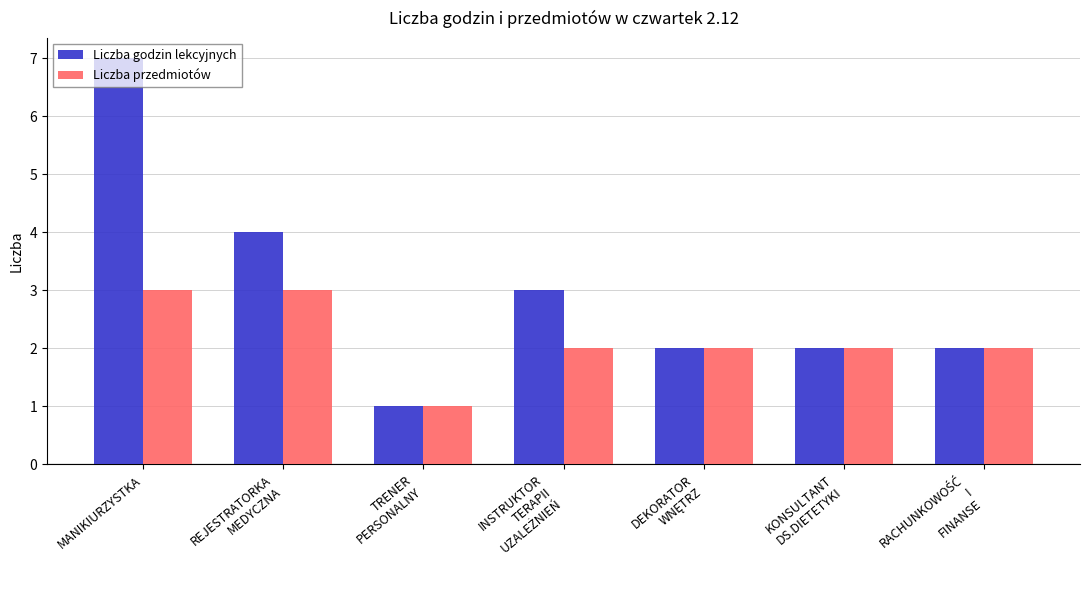

What is the minimum value shown in the chart?

1